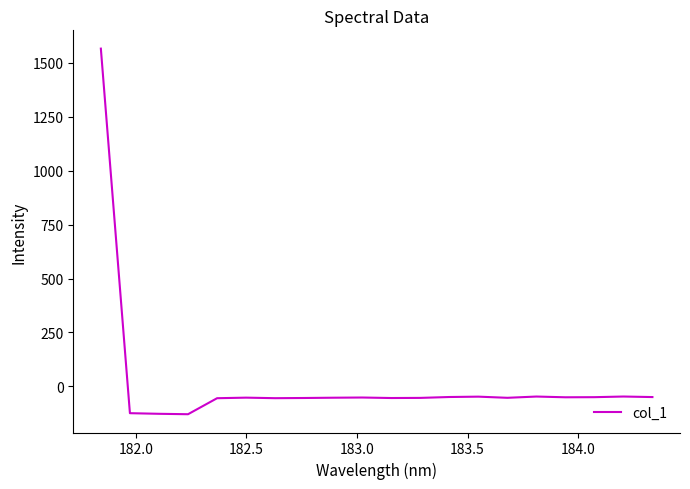

What is the greatest value displayed?

1565.3